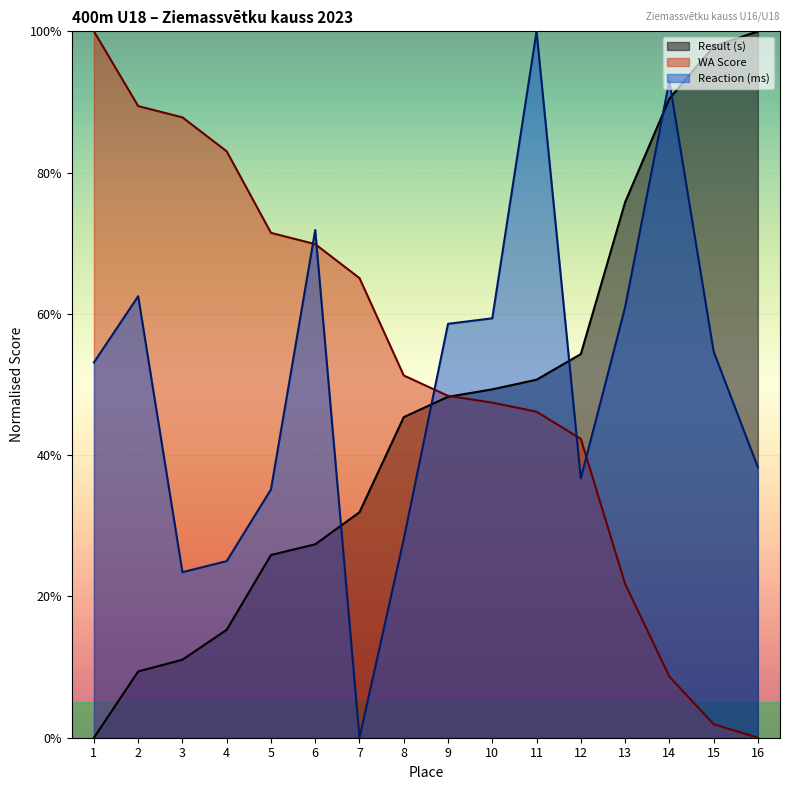

Reading right to left, list all the values displayed in this chart.

Result (s): 16=100.0	15=97.9	14=90.5	13=75.8	12=54.3	11=50.7	10=49.3	9=48.3	8=45.4	7=31.9	6=27.4	5=25.9	4=15.3	3=11.0	2=9.4	1=0.0
WA Score: 16=0.0	15=1.9	14=8.7	13=21.8	12=42.3	11=46.2	10=47.4	9=48.4	8=51.3	7=65.1	6=69.9	5=71.5	4=83.0	3=87.8	2=89.4	1=100.0
Reaction (ms): 16=38.3	15=54.7	14=93.0	13=60.9	12=36.7	11=100.0	10=59.4	9=58.6	8=28.1	7=0.0	6=71.9	5=35.2	4=25.0	3=23.4	2=62.5	1=53.1